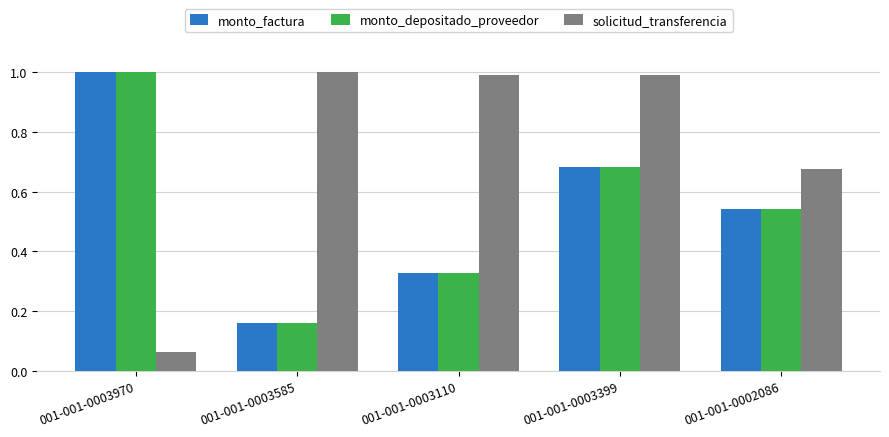

List the labels in order of monto_depositado_proveedor value, largest first.

001-001-0003970, 001-001-0003399, 001-001-0002086, 001-001-0003110, 001-001-0003585